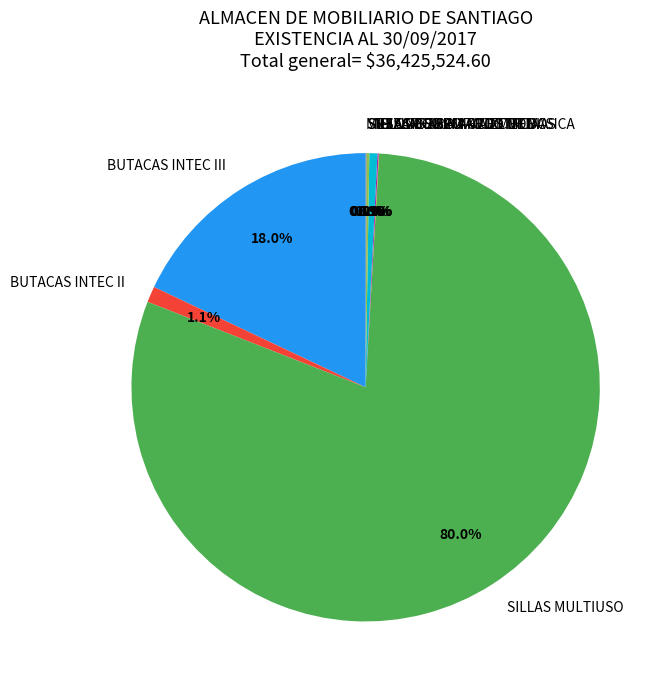

Which slice represents more than half of the pie?

SILLAS MULTIUSO